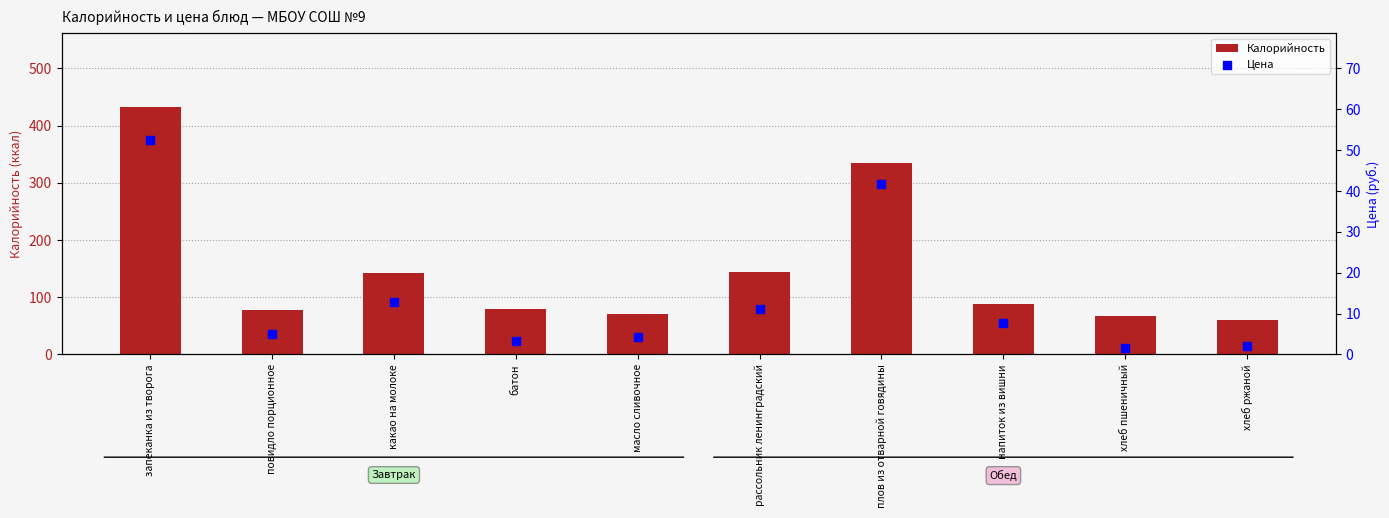

Which series contains the lowest Y value?

Цена